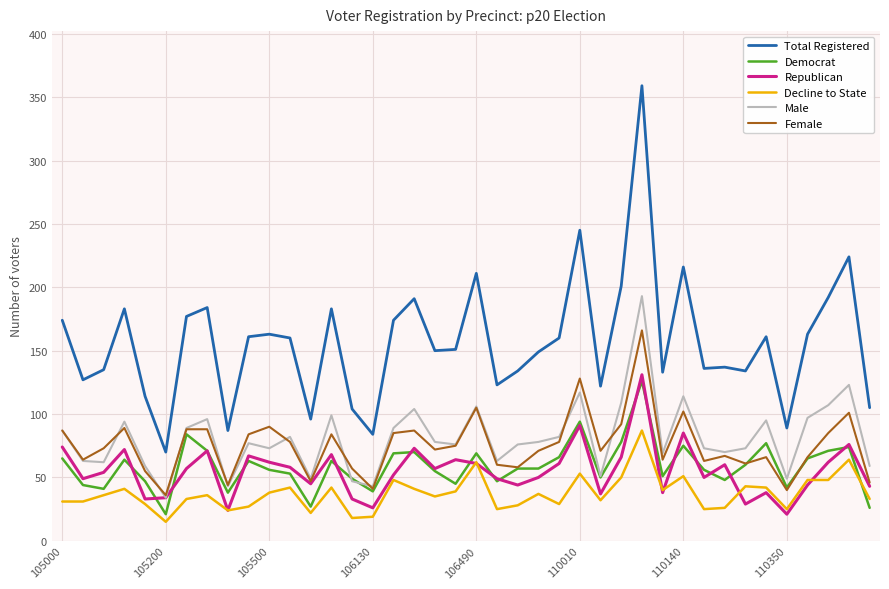

Which series has the largest range (max minus min)?

Total Registered